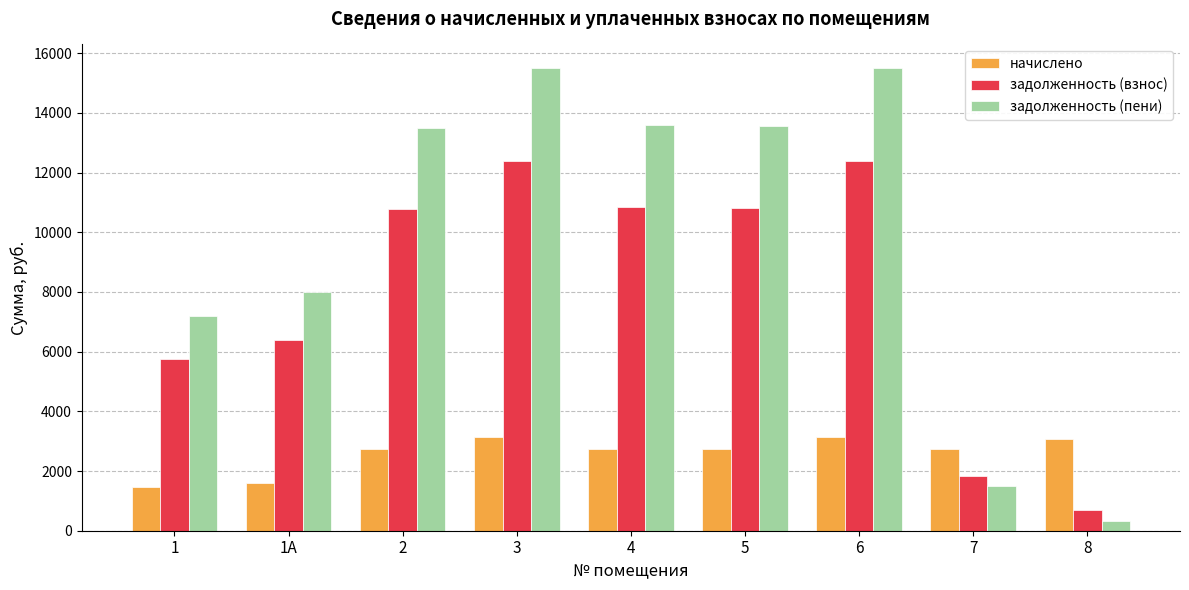

How many bars are there in total?

27